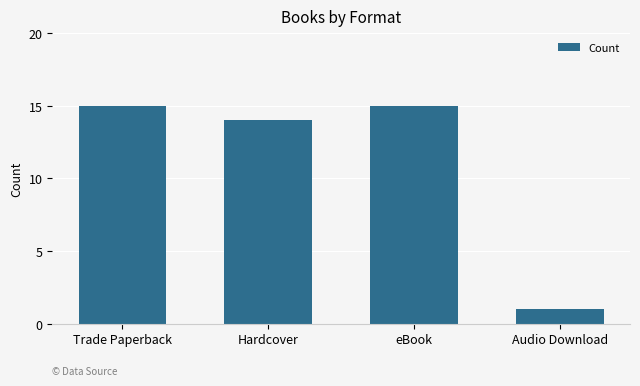

What is the label of the 2nd bar from the left?

Hardcover